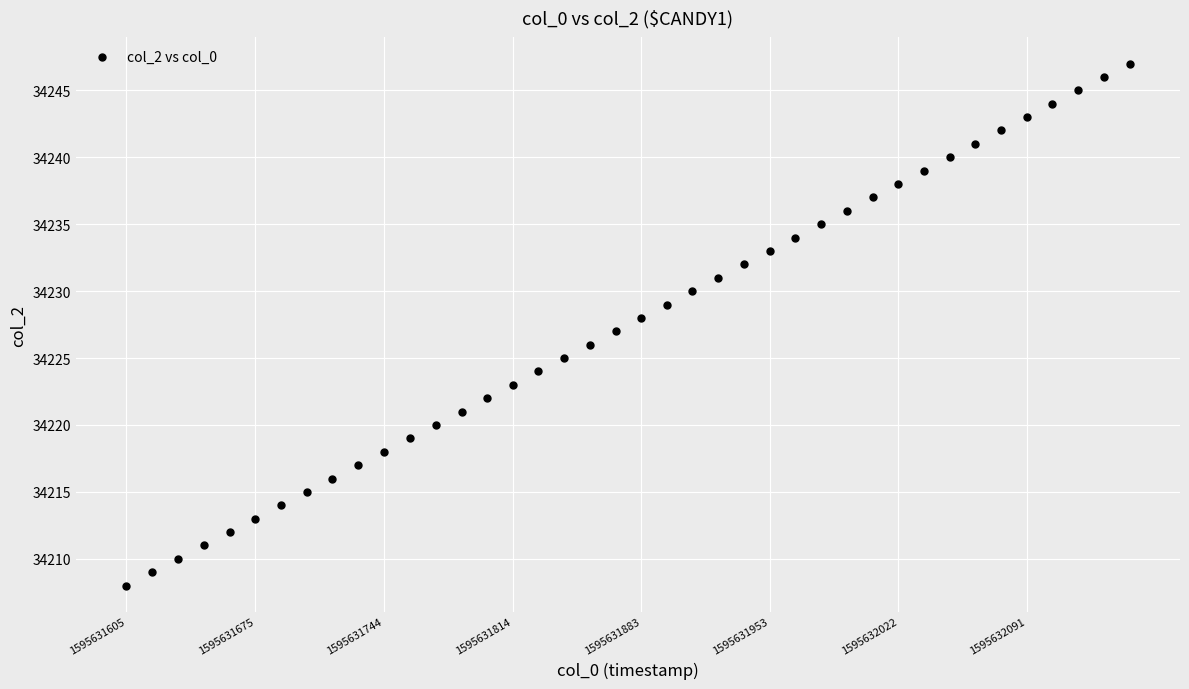

How many points are shown in the scatter plot?

40